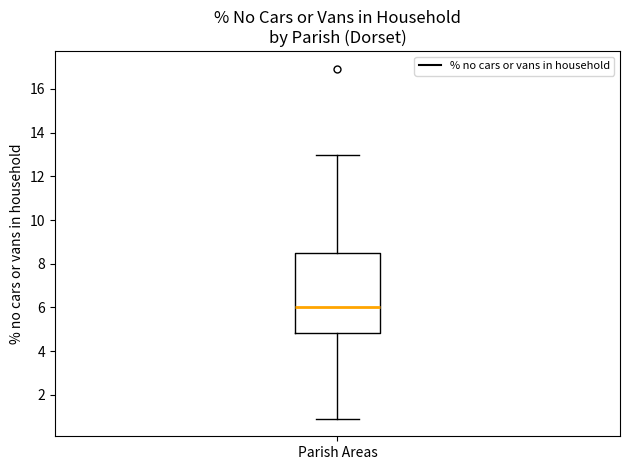

Read this box plot against the y-axis: the position of the median line, the range covered by the box, and the ends of both whiskers. The values are not printed on the chart, so give them approximately, as read against the axis.

median 6.0, box 4.8 to 8.4, whiskers 1.0 to 13.0